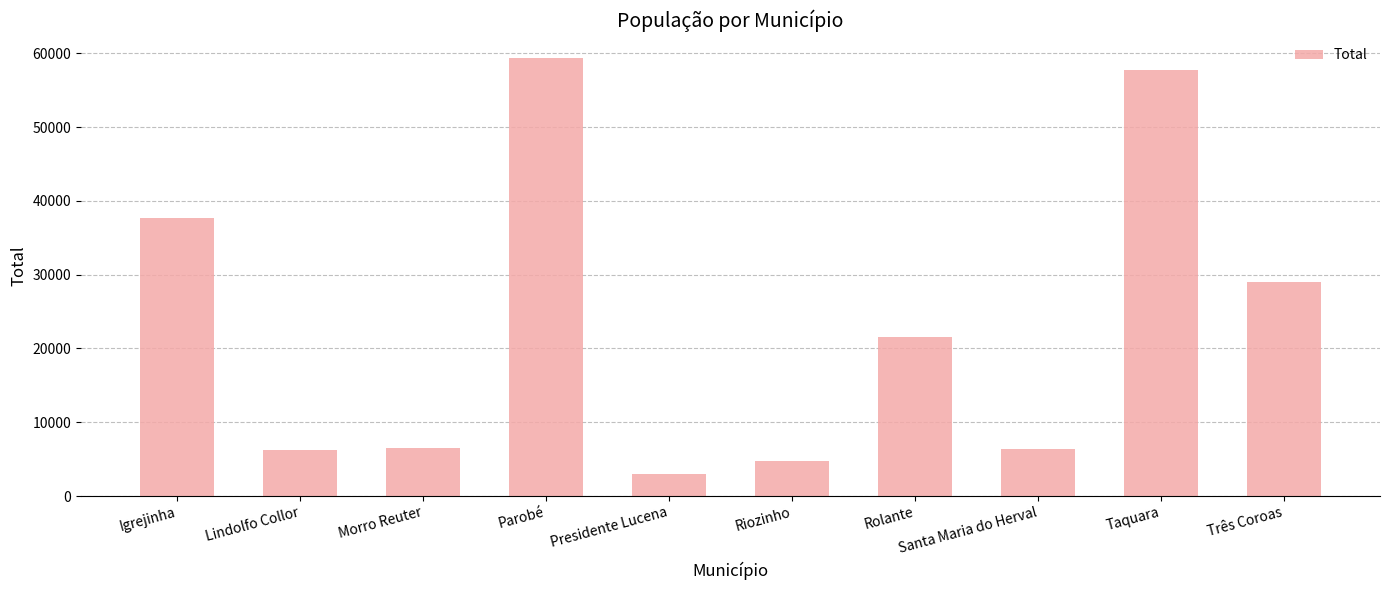

Where does the data first go above 21591?

Igrejinha